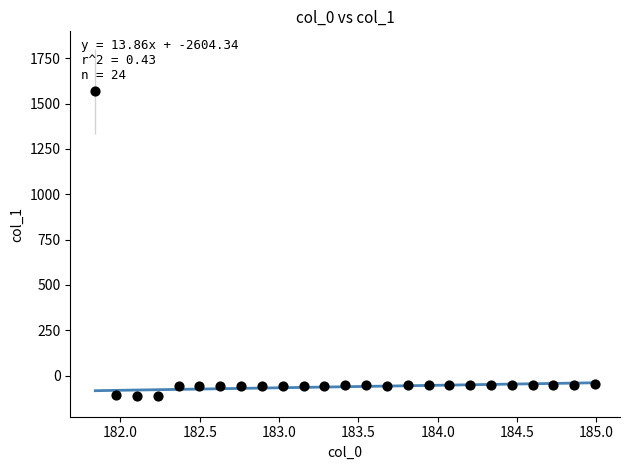

What is the range of Y values (max minus min)?

1680.1